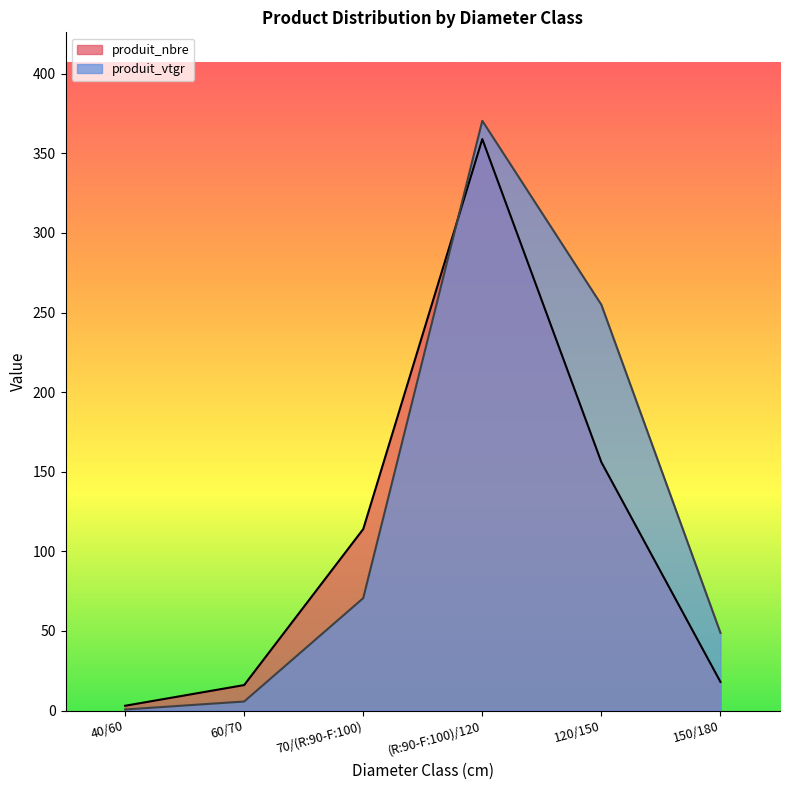

What are all the series names shown in the legend?

produit_nbre, produit_vtgr